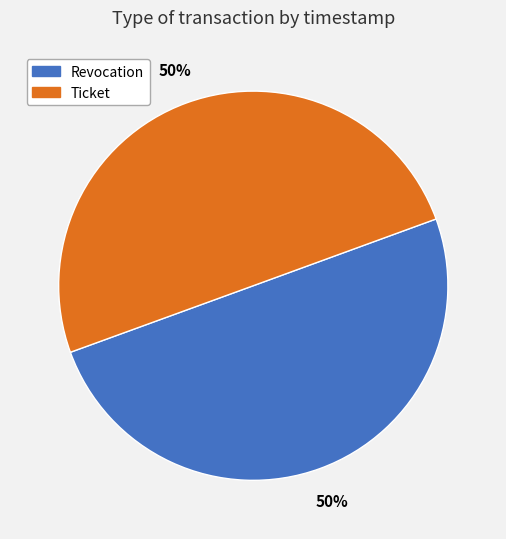

Count the number of slices in the pie.

2